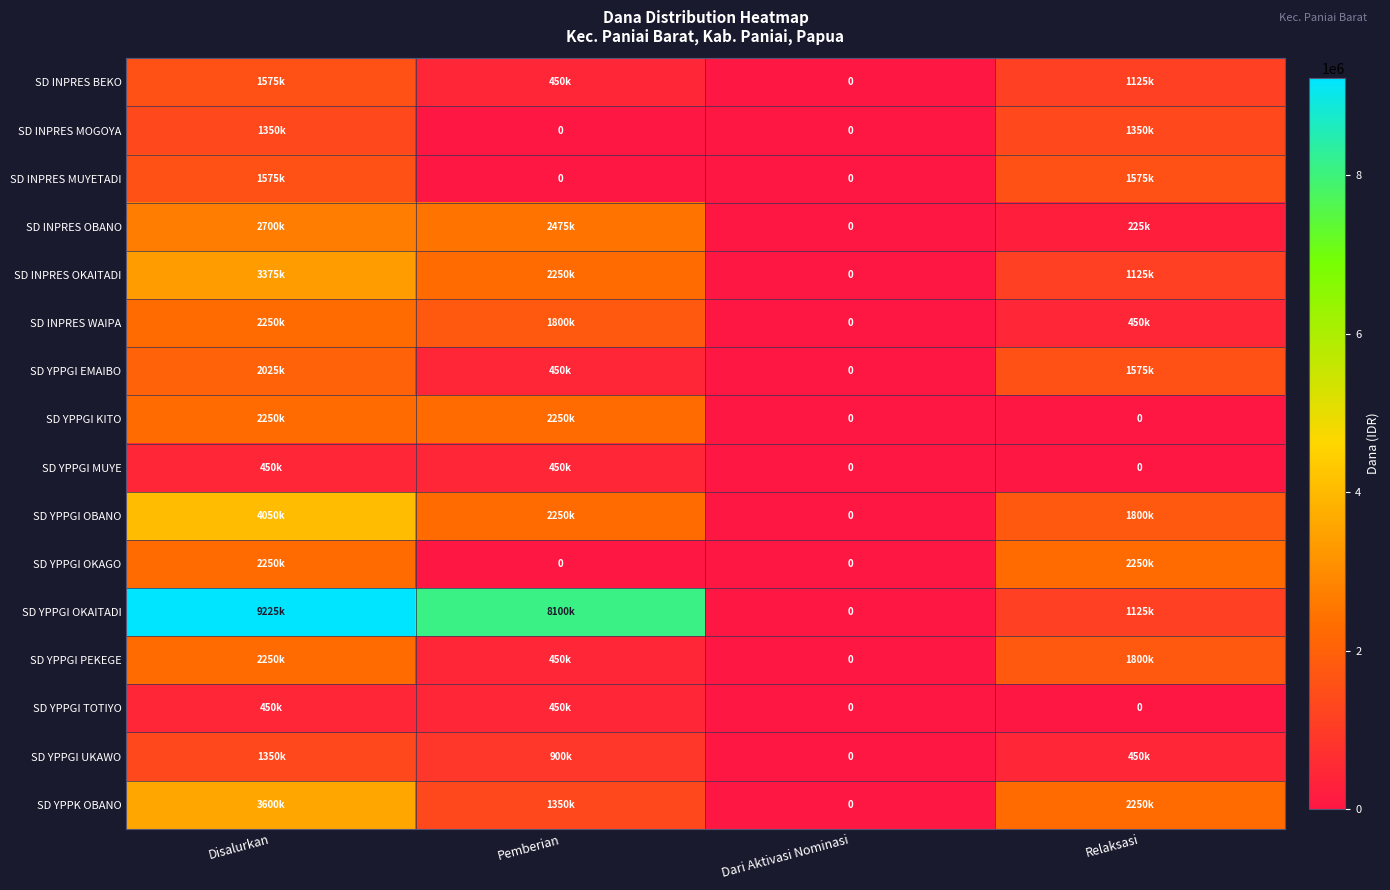

Which series has the largest total across all categories?

SD YPPGI OKAITADI